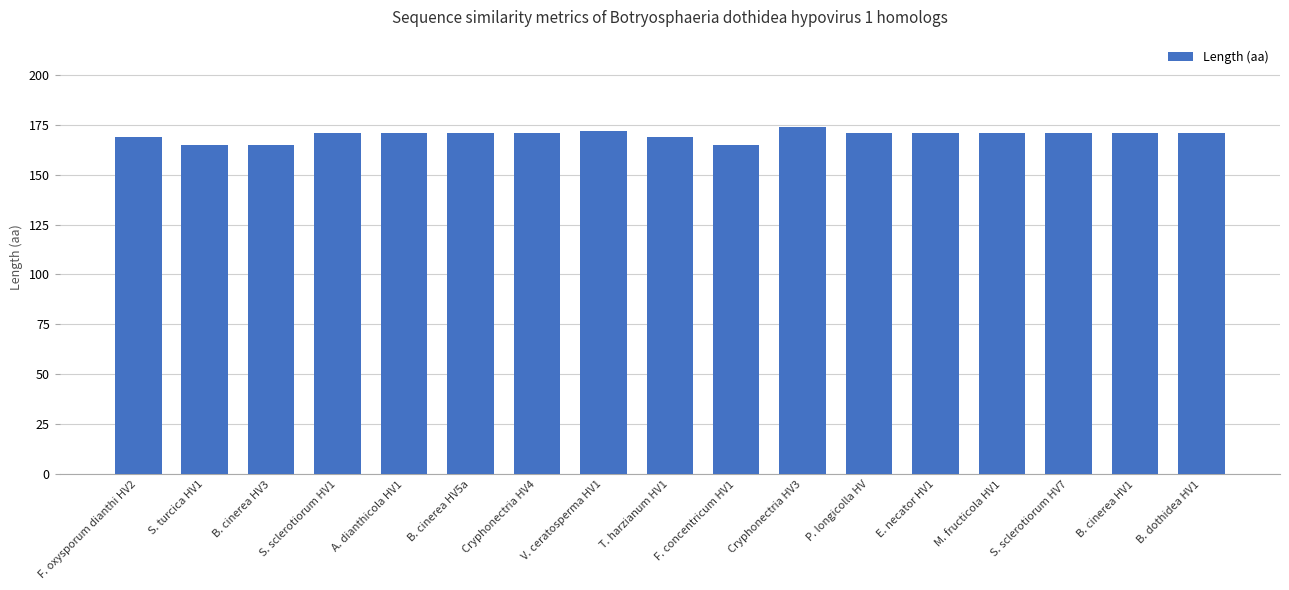

True or false: the data shows 256 at F. concentricum HV1.

False